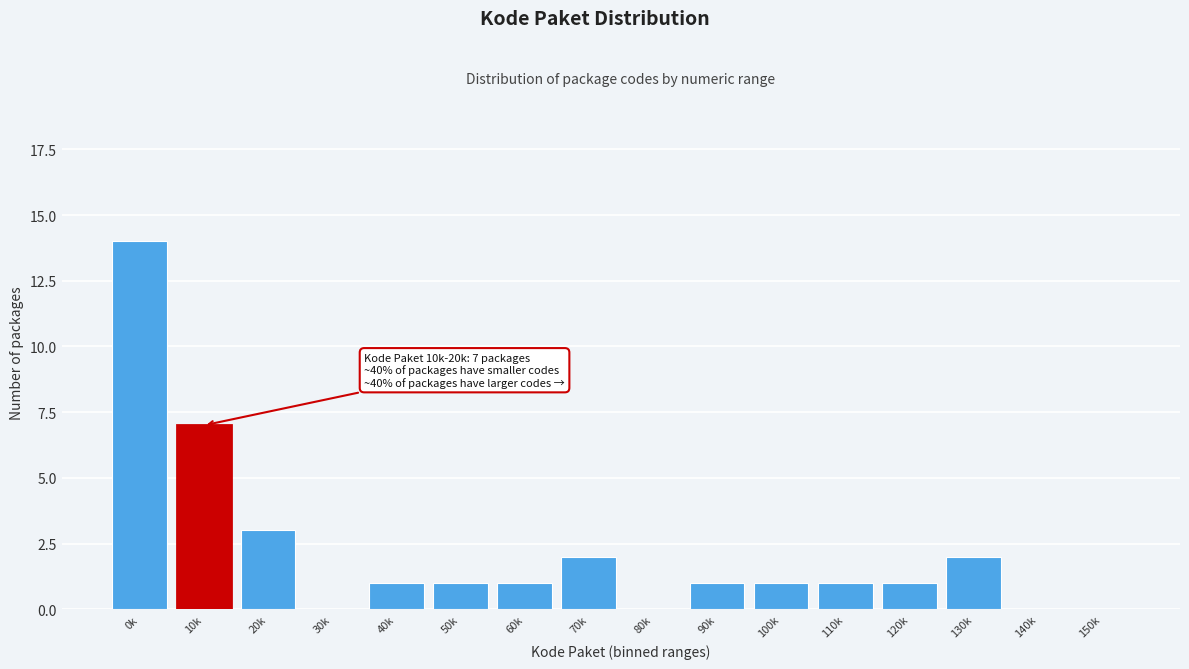

Reading left to right, list all the values displayed in this chart.

0k=14	10k=7	20k=3	30k=0	40k=1	50k=1	60k=1	70k=2	80k=0	90k=1	100k=1	110k=1	120k=1	130k=2	140k=0	150k=0